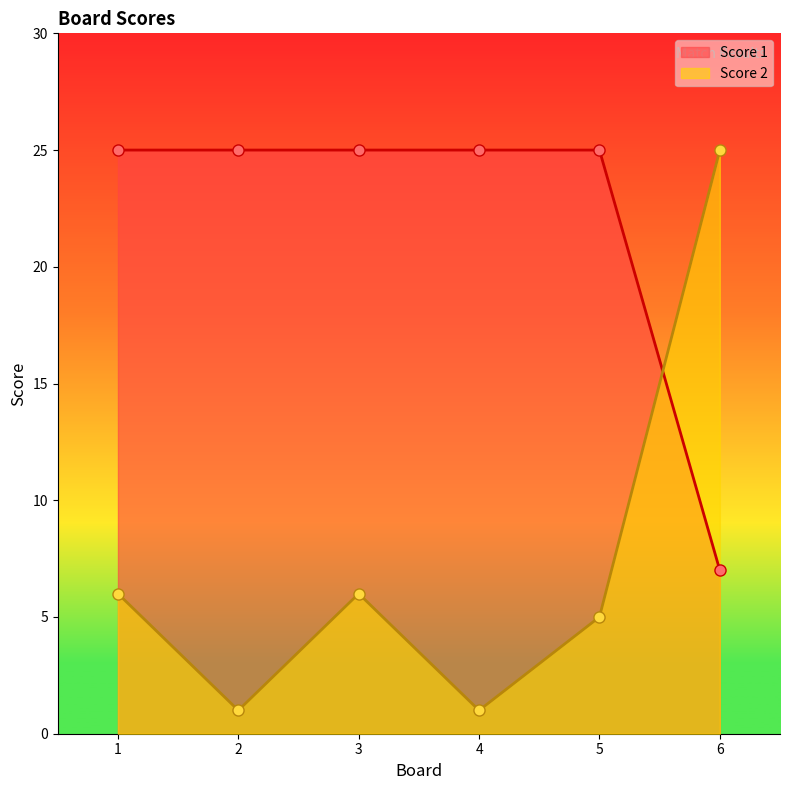

At which label does Score 1 reach its peak?

1